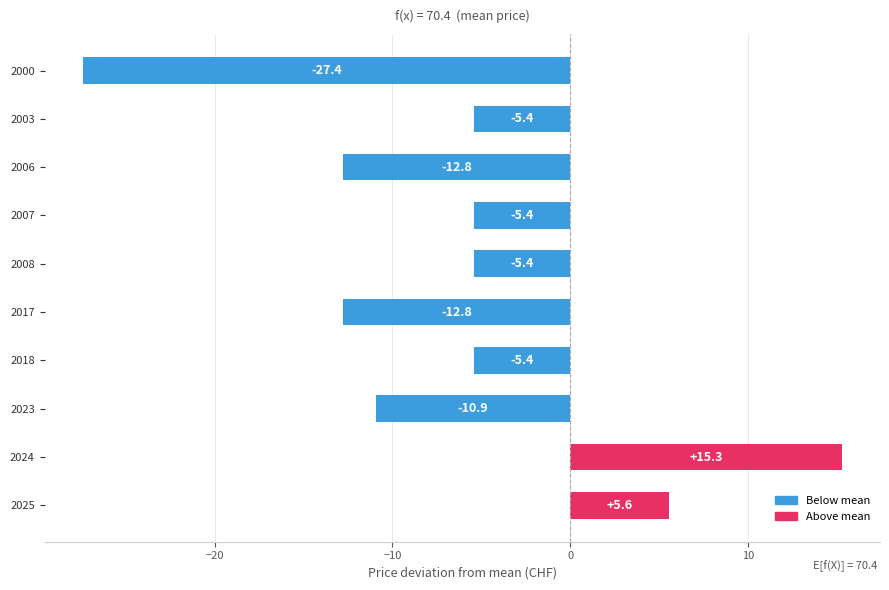

What value does the data have at 2017?

-12.8